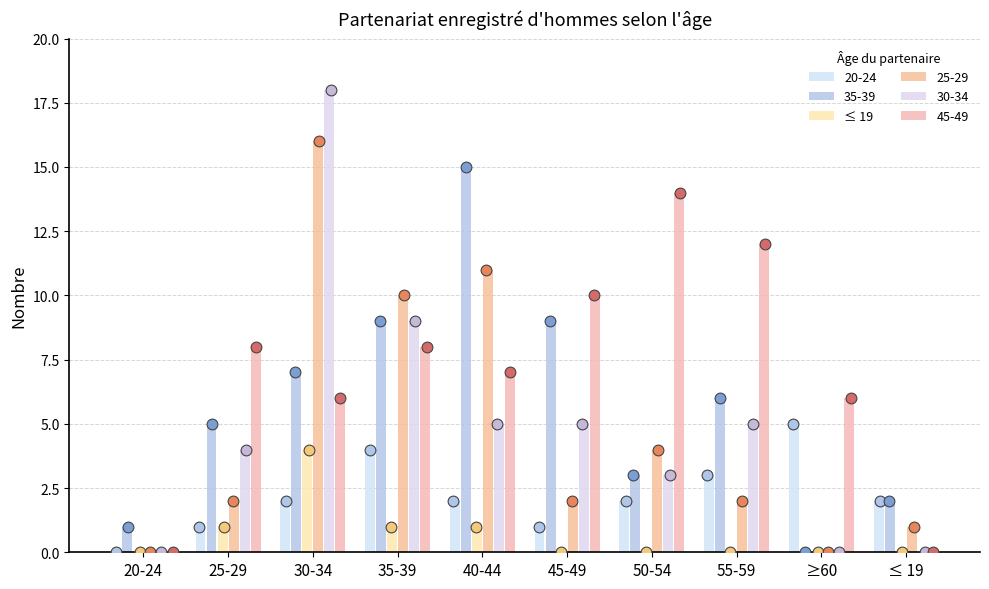

Which has a higher value, 45-49 or 30-34?

30-34